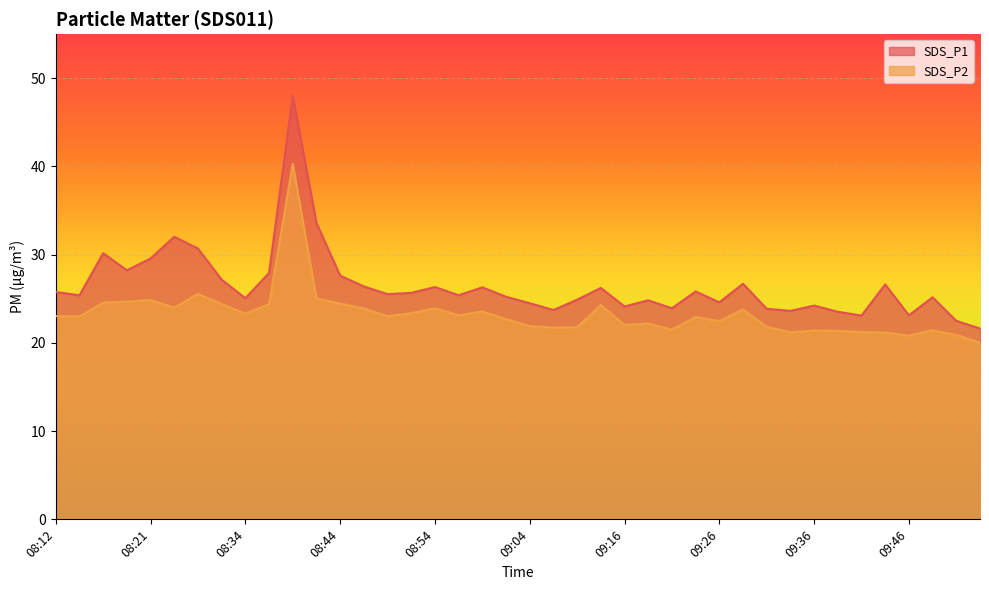

Which has a higher value, 09:51 or 08:49?

08:49